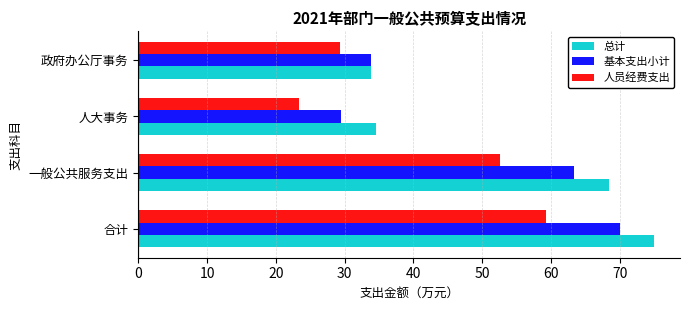

What is the difference between the maximum and minimum values in the 总计 series?

41.1